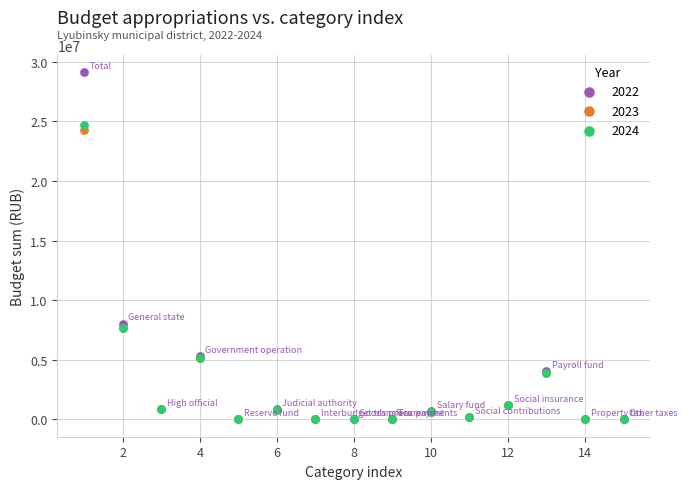

Across all series, what Y value is closest to 14560809?

8030643.1